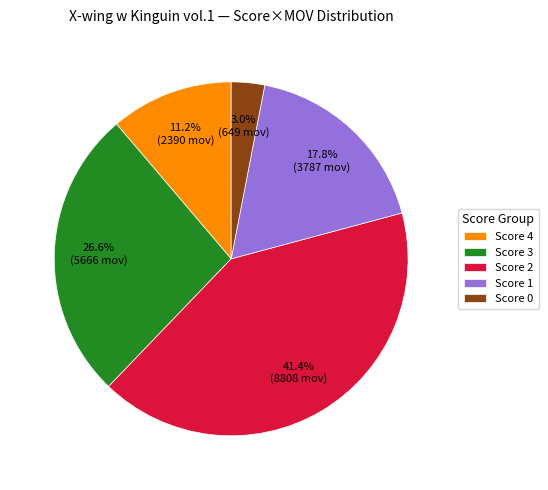

Which has a higher value, Score 4 or Score 3?

Score 3